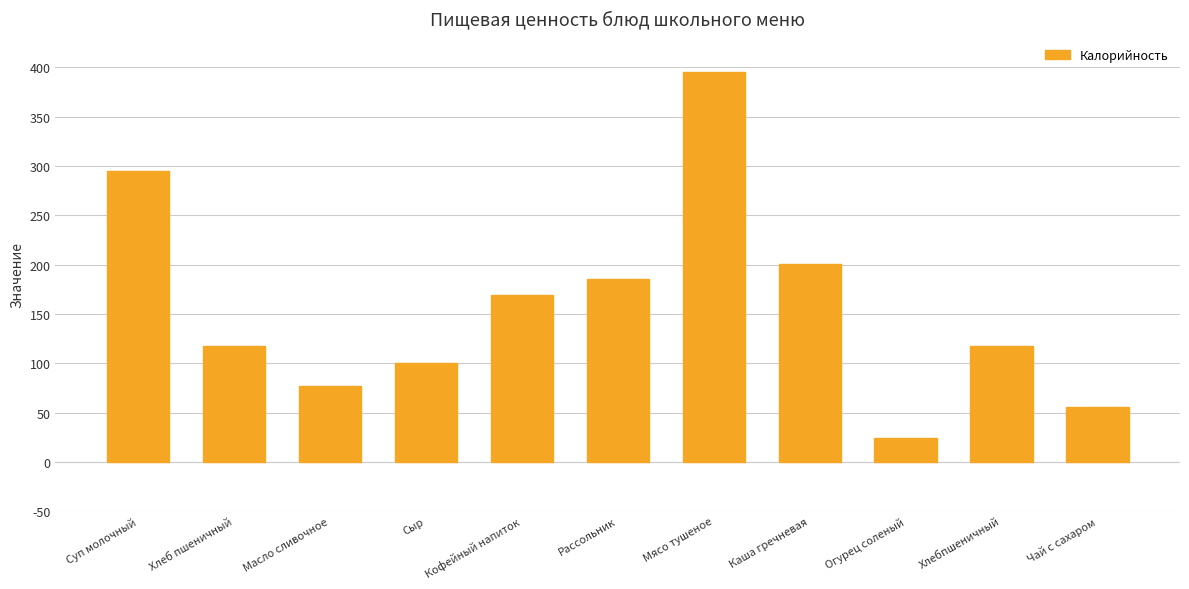

Count the number of data series in this chart.

1